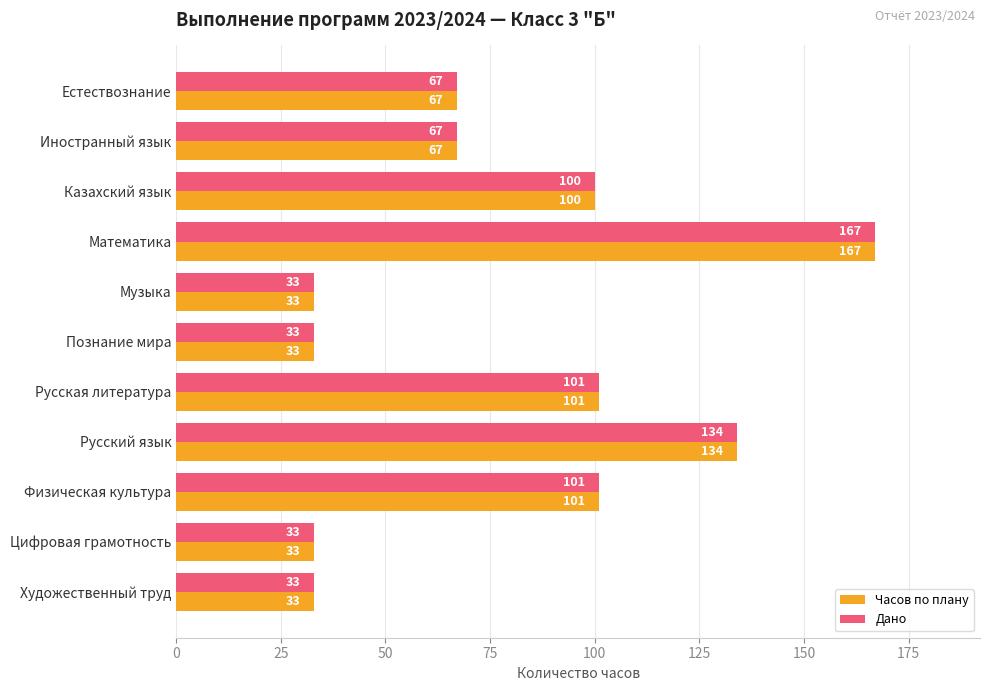

At which label is Дано closest to 100?

Казахский язык